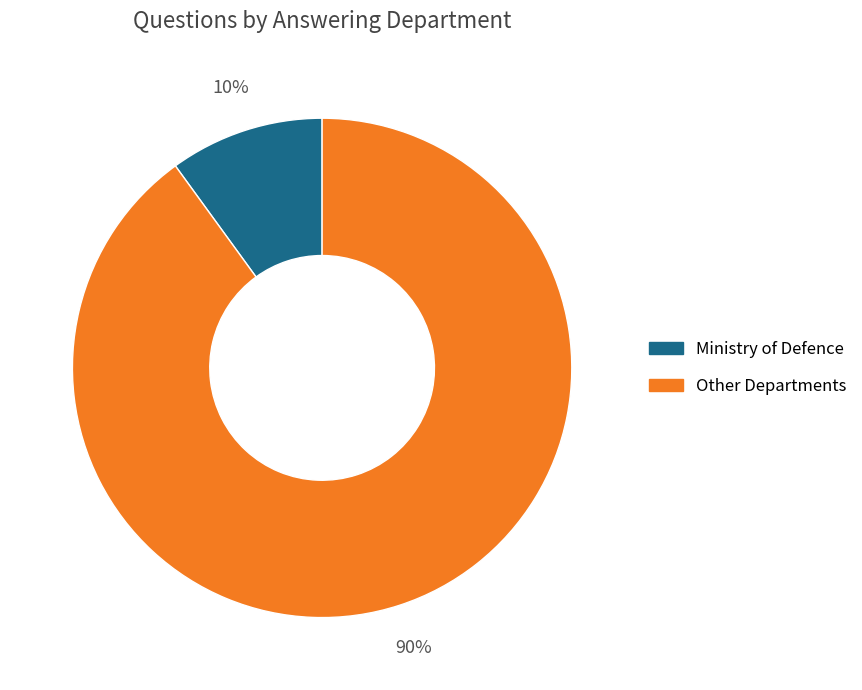

Combined, do Other Departments and Ministry of Defence account for over 50%?

Yes